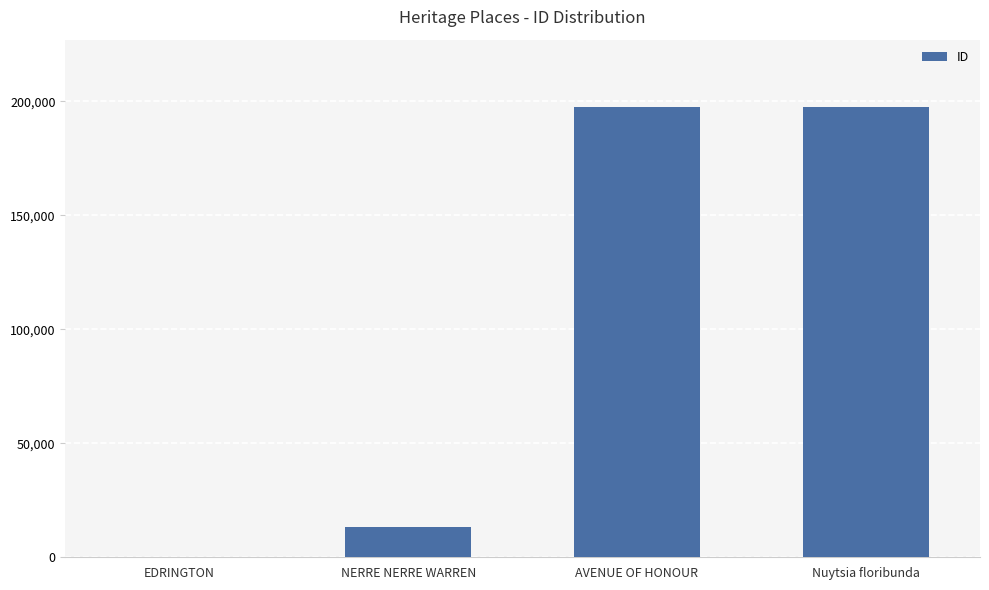

At which label is the value closest to 98822?

NERRE NERRE WARREN